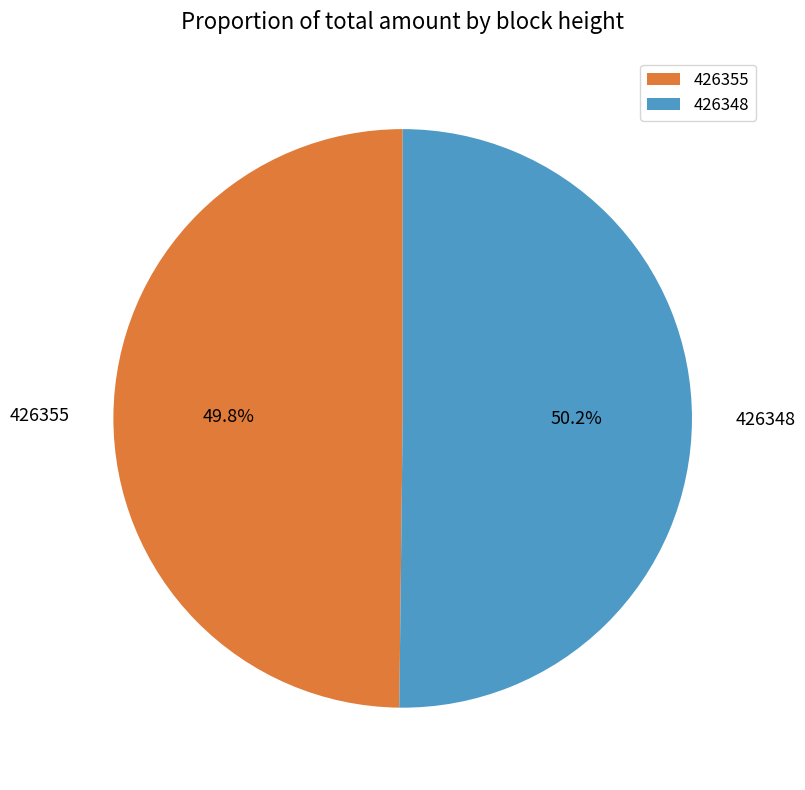

Do 426348 and 426355 together represent more than half of the pie?

Yes